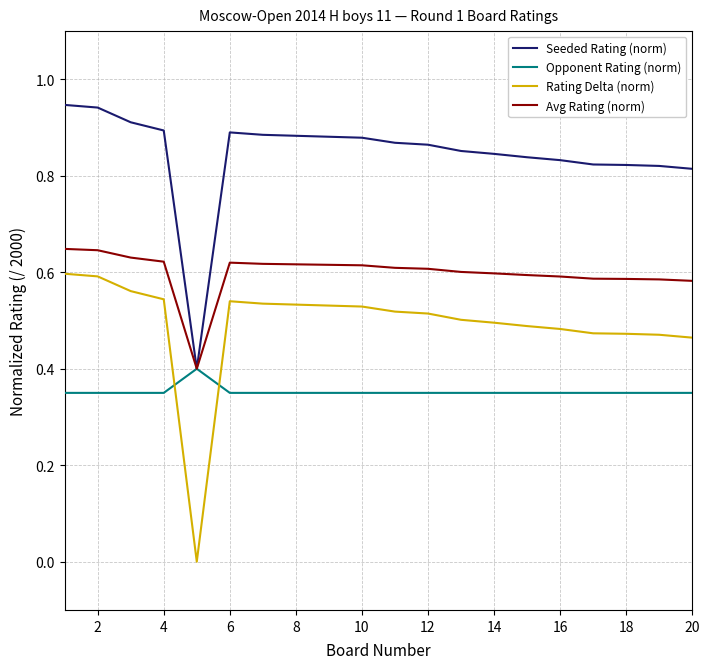

What is the sum of all Seeded Rating (norm) values?

16.9